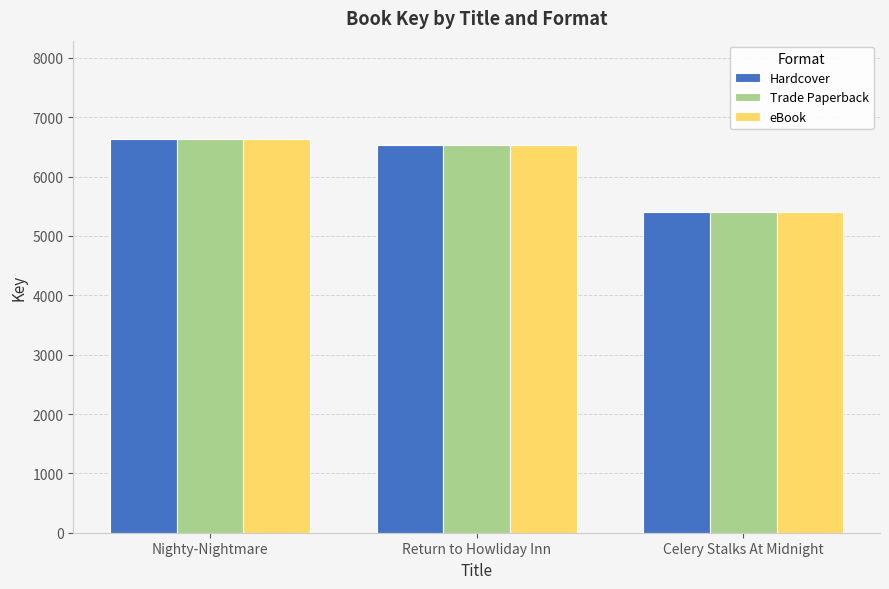

What is the label of the 3rd bar from the right?

Nighty-Nightmare